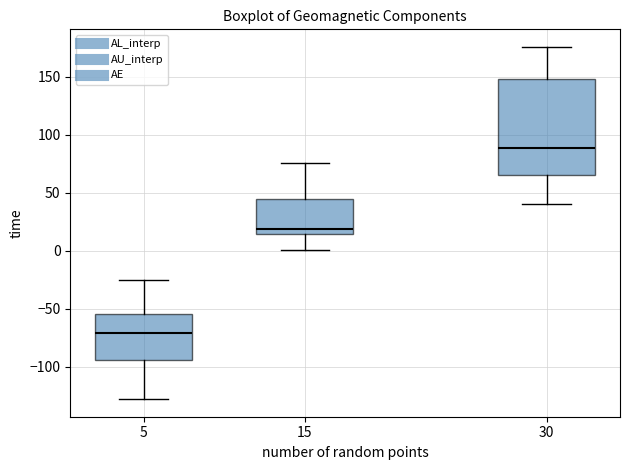

Which box's median line is the lowest?

5